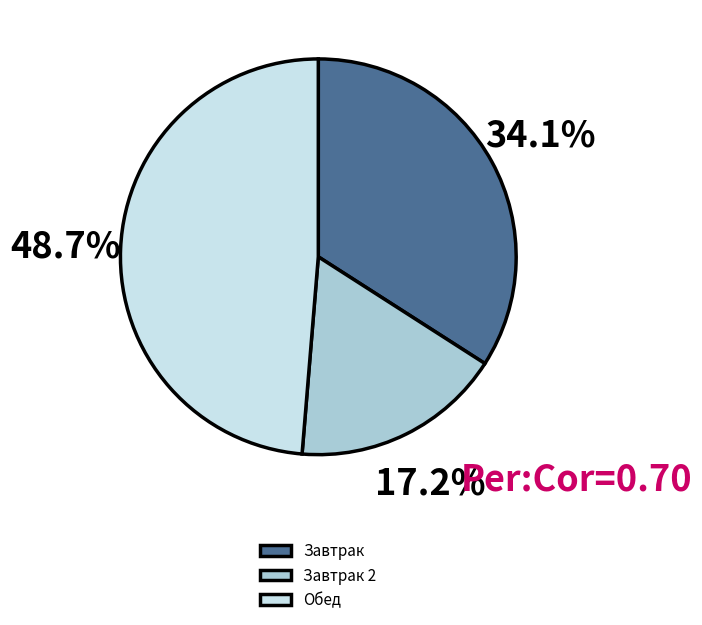

Rank the categories by value from lowest to highest.

Завтрак 2, Завтрак, Обед